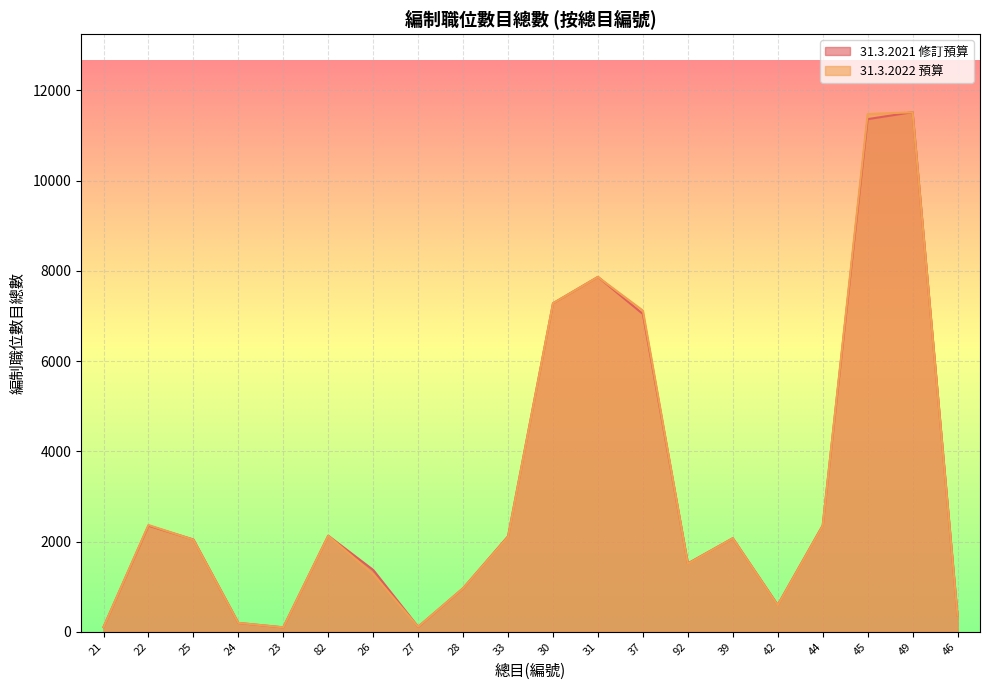

List the labels in order of 31.3.2021 修訂預算 value, smallest first.

23, 21, 27, 24, 46, 42, 28, 26, 92, 25, 39, 33, 82, 22, 44, 37, 30, 31, 45, 49